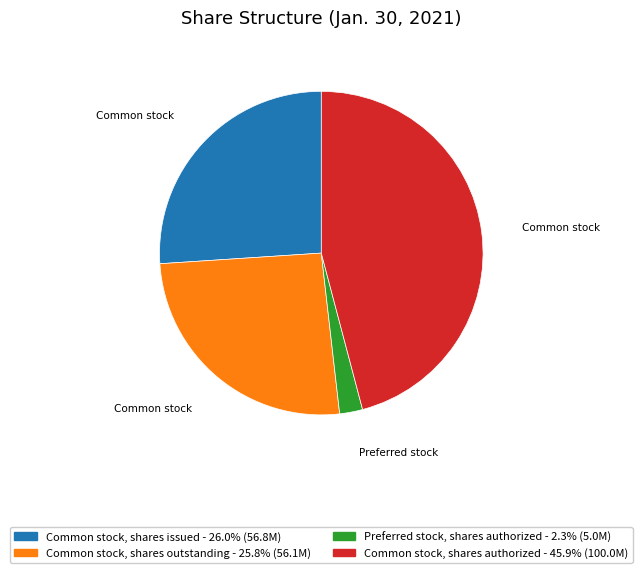

Which has a higher value, Common stock, shares issued or Common stock, shares authorized?

Common stock, shares authorized